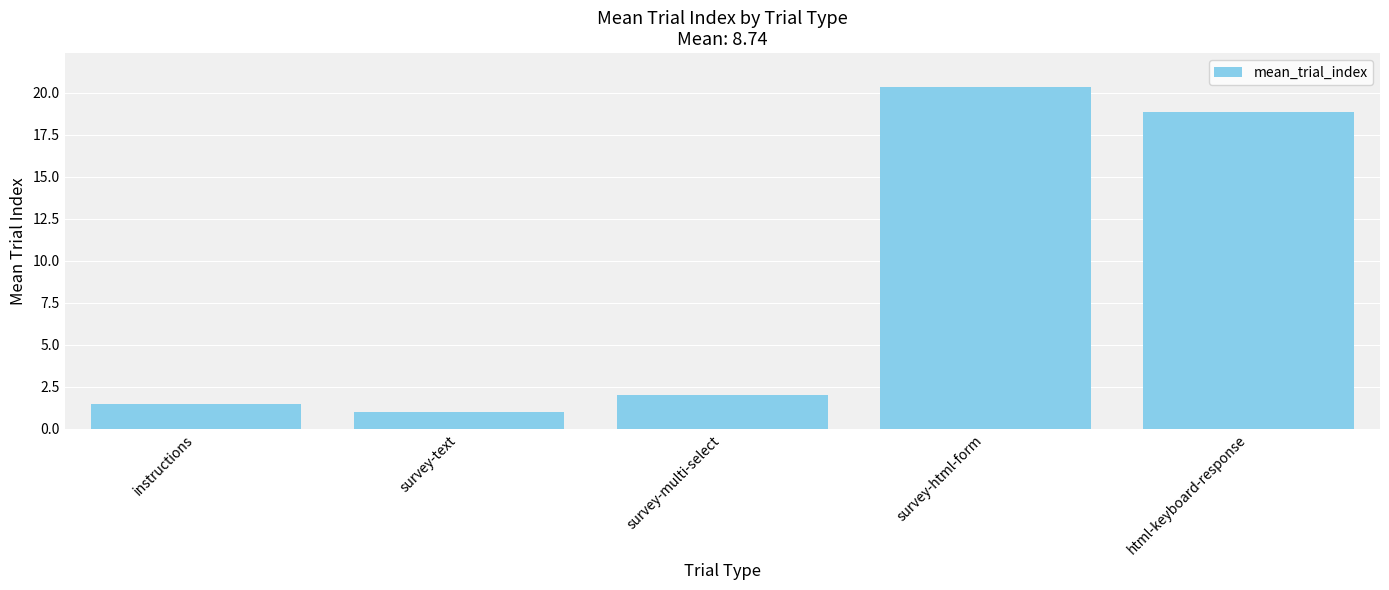

Between survey-text and html-keyboard-response, which is larger?

html-keyboard-response